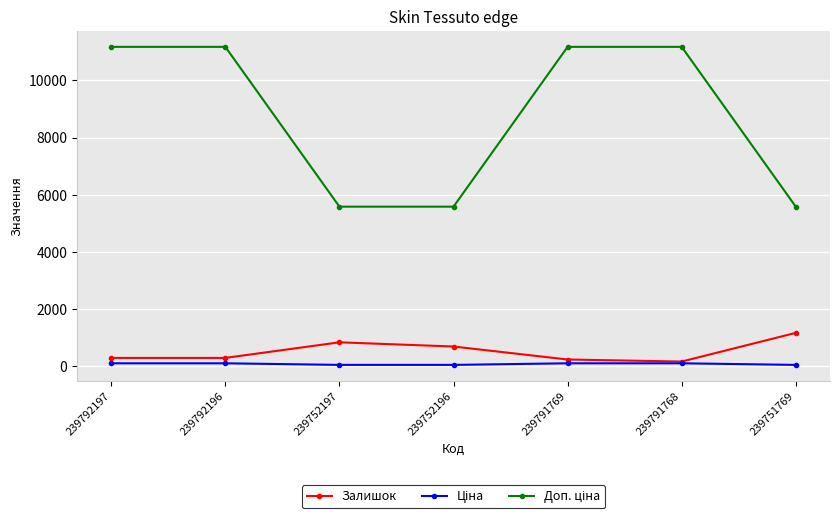

Which category has the highest value in the Залишок series?

239751769